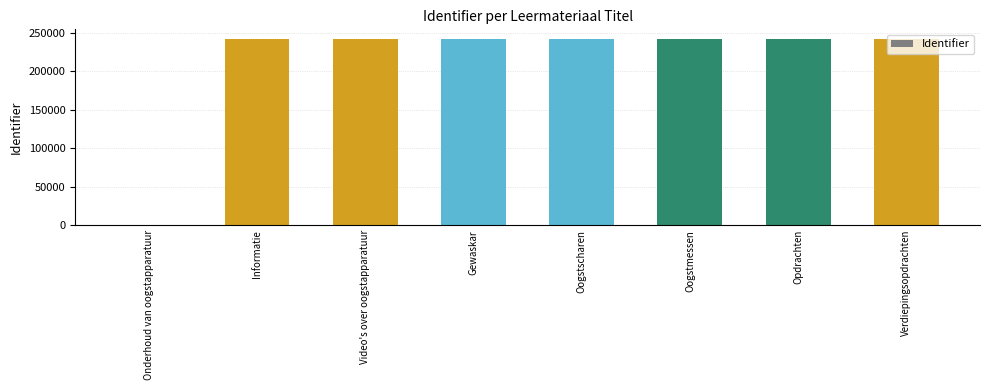

What is the sum of the values at Verdiepingsopdrachten and Video's over oogstapparatuur?

484123